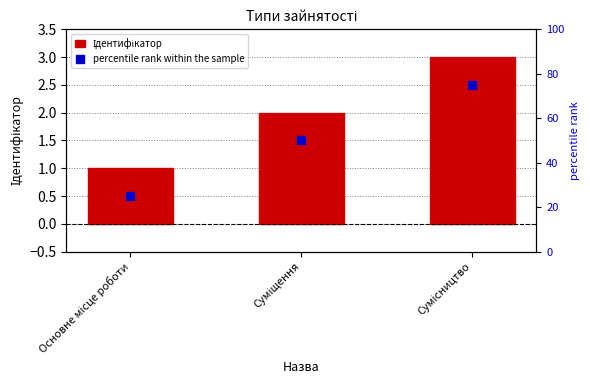

What is the total value across all series at Основне місце роботи?

26